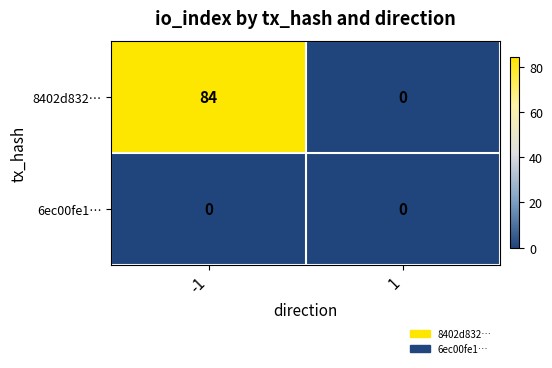

List the series in order of their peak value, lowest first.

6ec00fe1…, 8402d832…